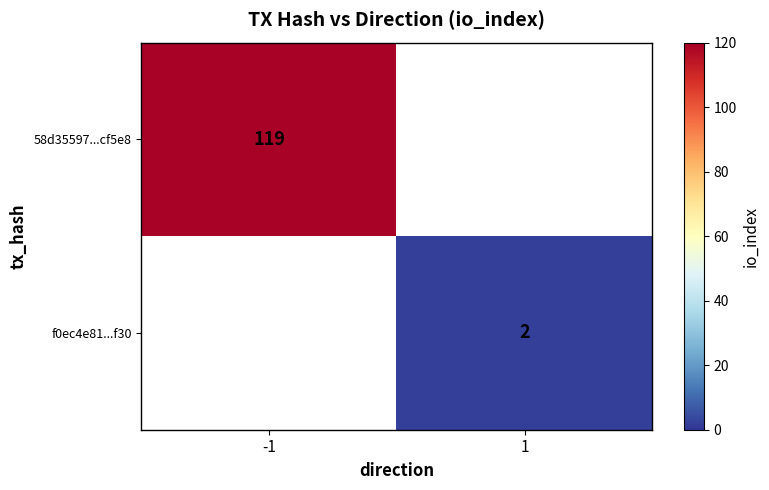

True or false: 58d35597...cf5e8 has a value of 46 at -1.

False